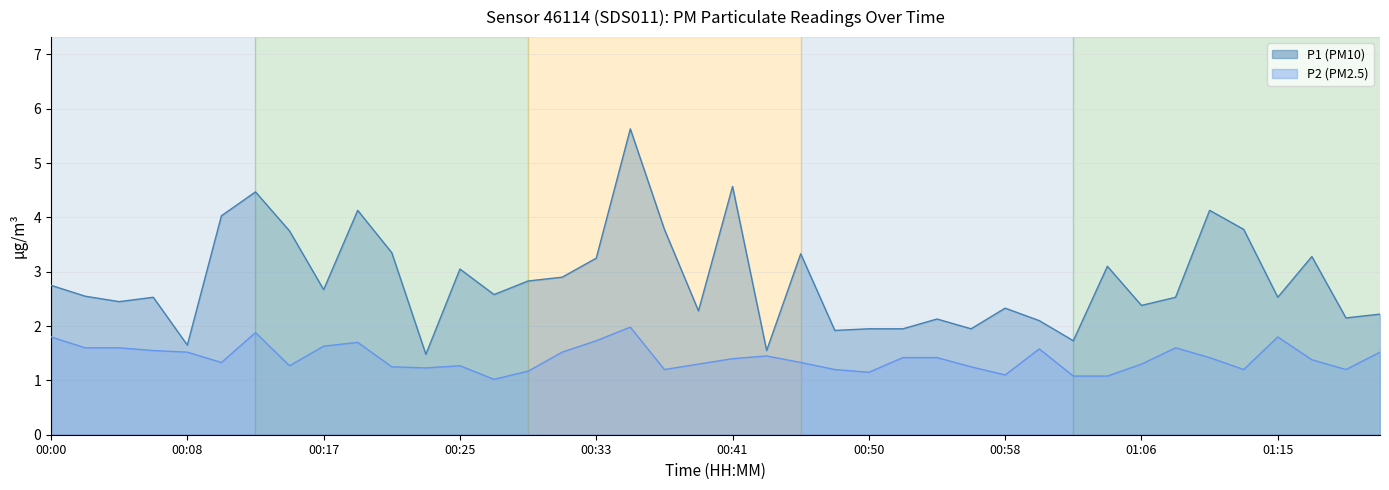

What is the highest value of the P1 series?

5.6